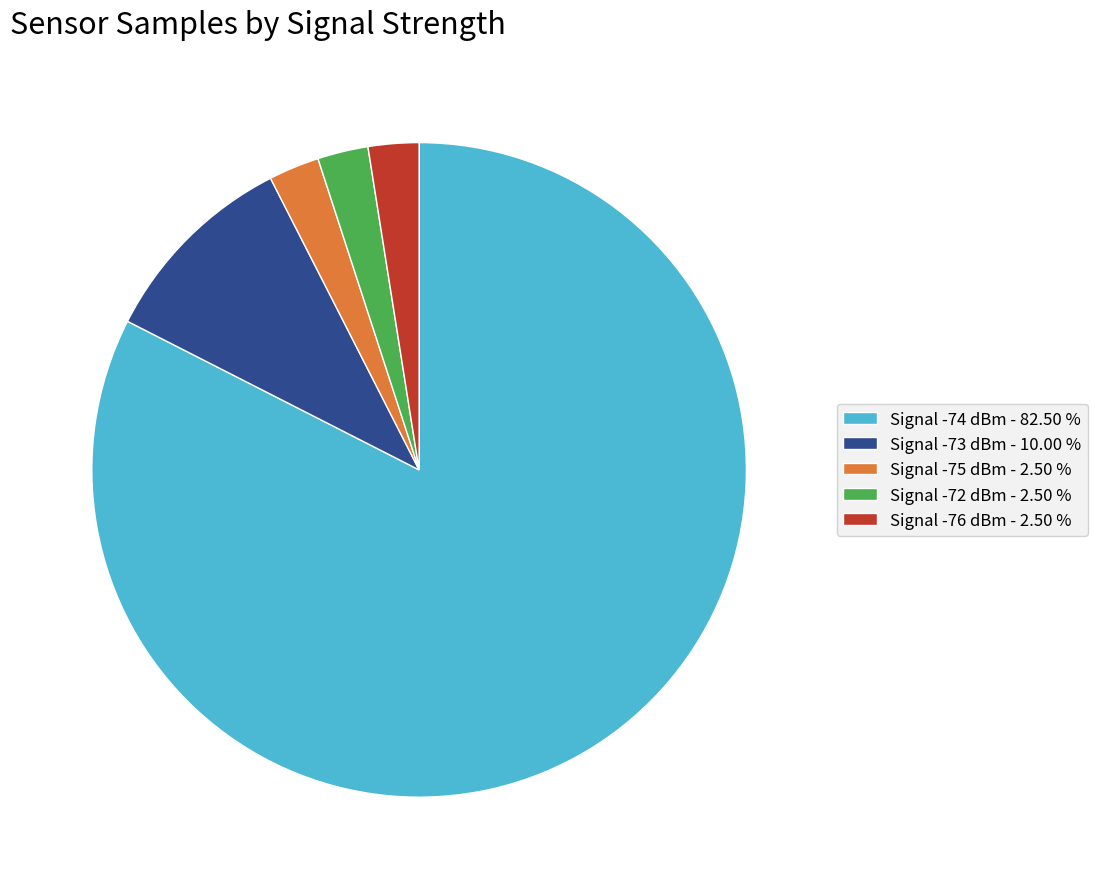

Do Signal -74 dBm - 82.50 % and Signal -72 dBm - 2.50 % together represent more than half of the pie?

Yes